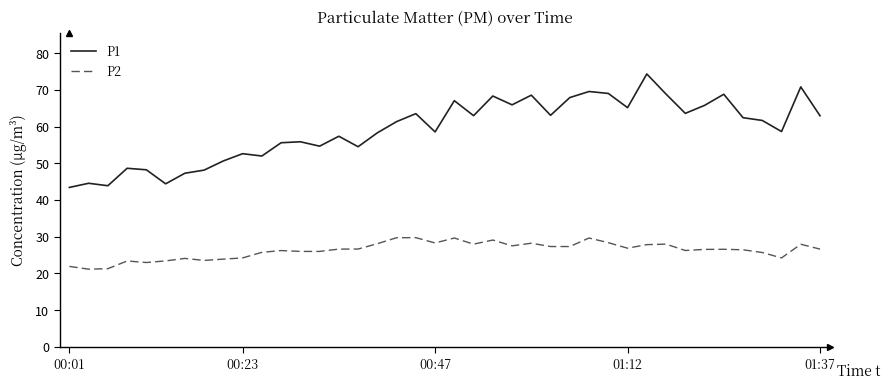

Which series has the largest total across all categories?

P1